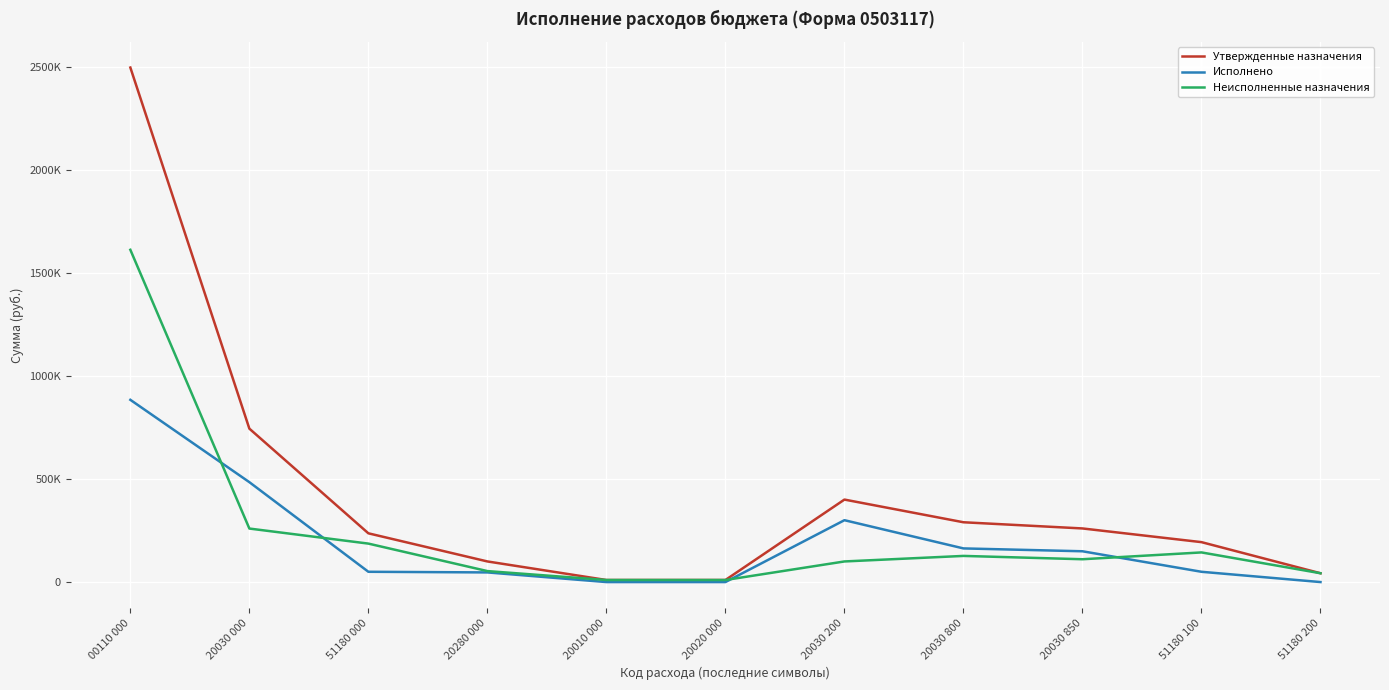

What are all the series names shown in the legend?

Утвержденные назначения, Исполнено, Неисполненные назначения